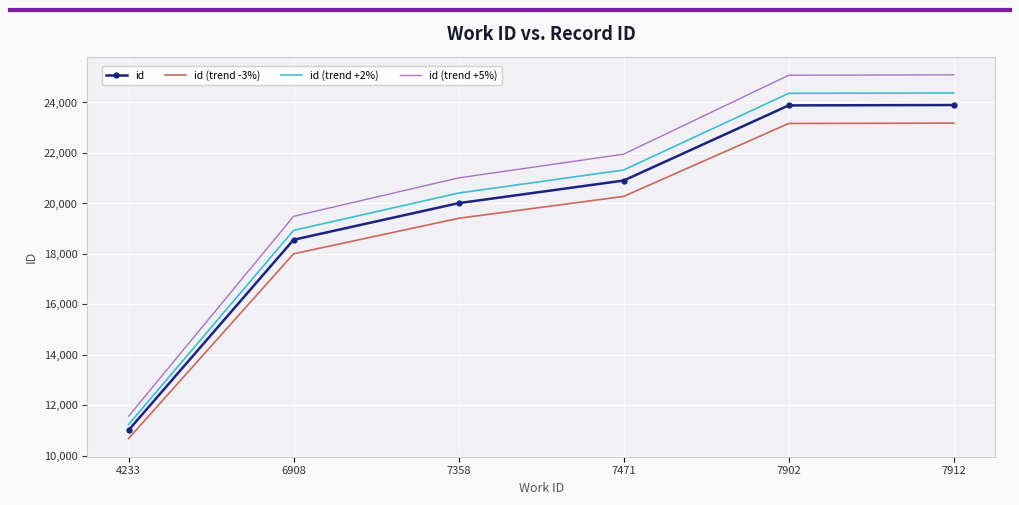

What is the total value across all series at 6908?

74994.5